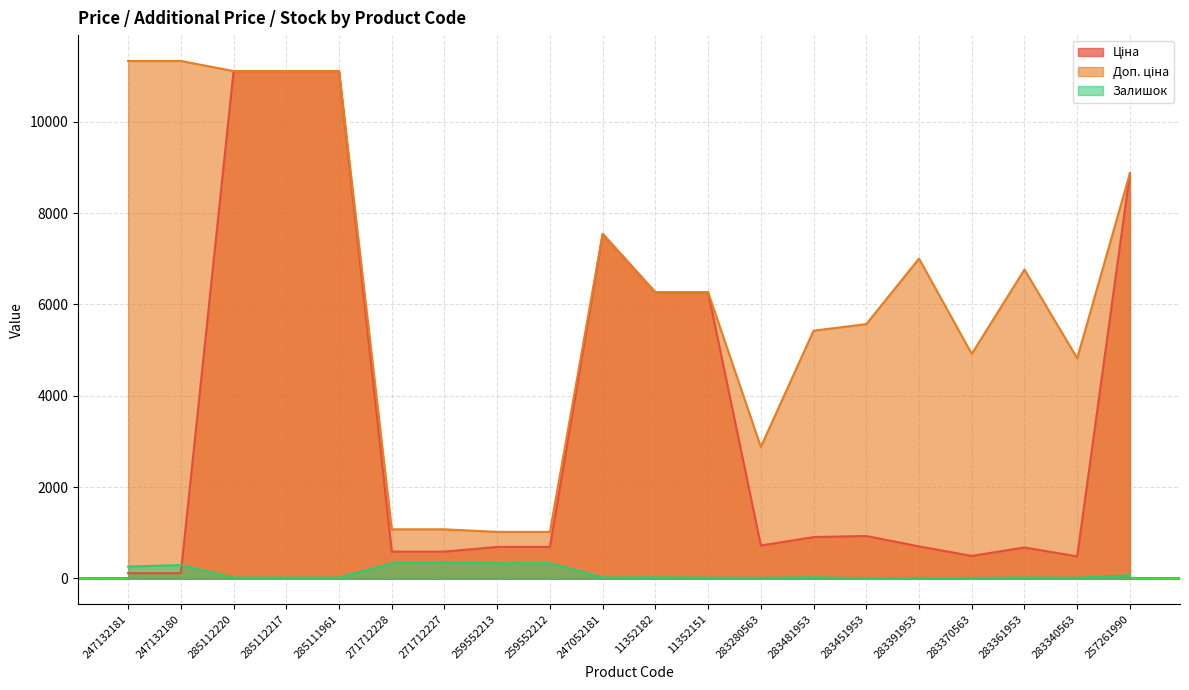

Where does the Залишок series first go above 19?

247132181